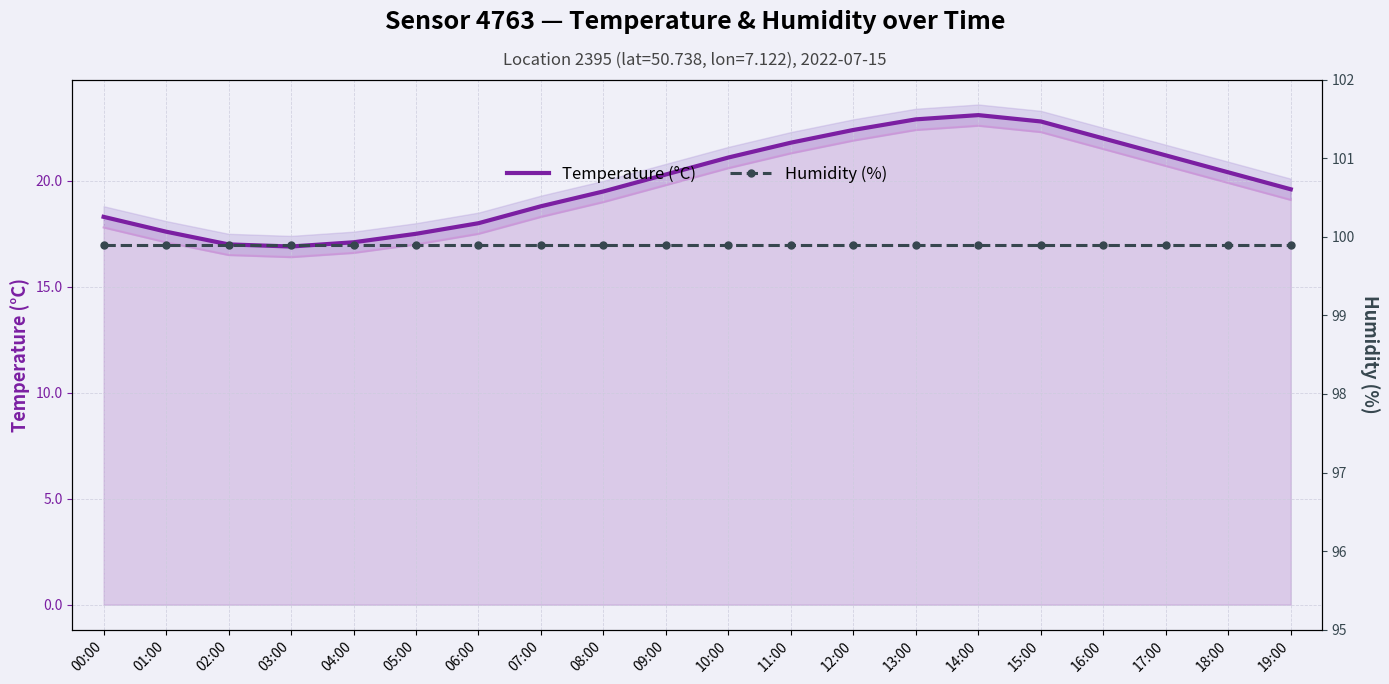

Is it true that Temperature (°C) equals 12.5 at 12:00?

False